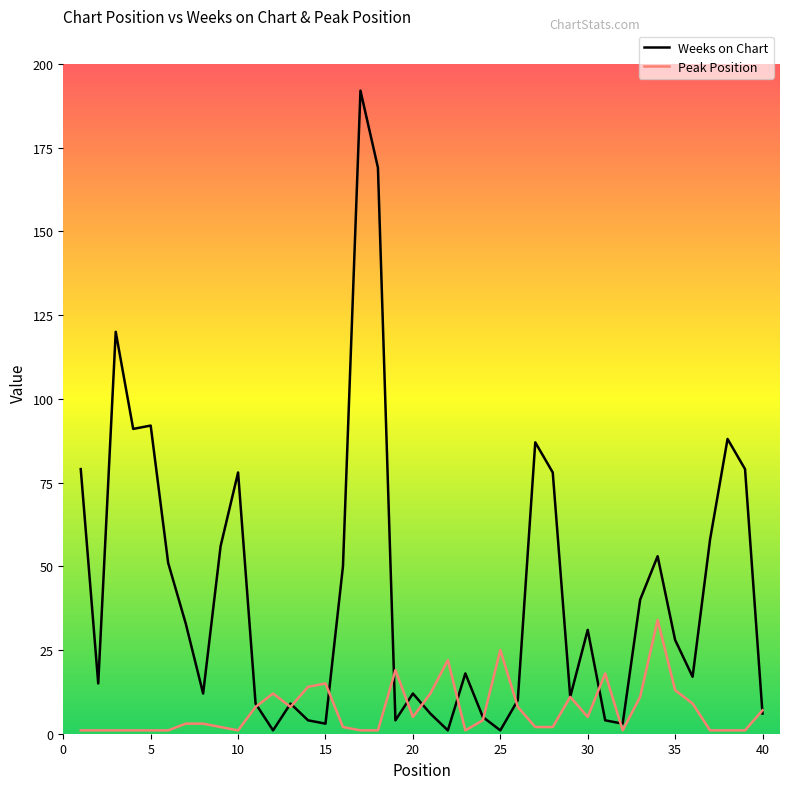

What are all the series names shown in the legend?

Weeks on Chart, Peak Position